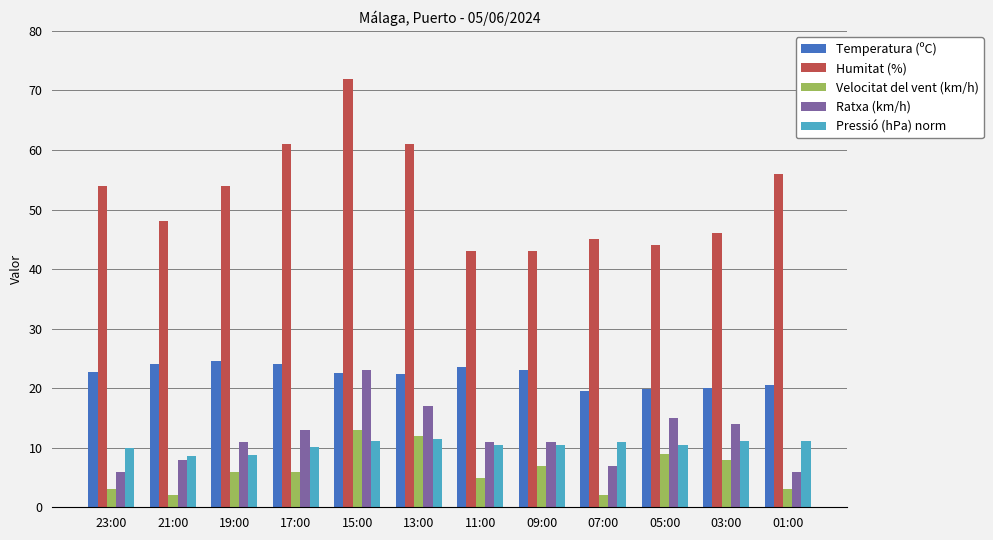

Which series has the largest range (max minus min)?

Humitat (%)